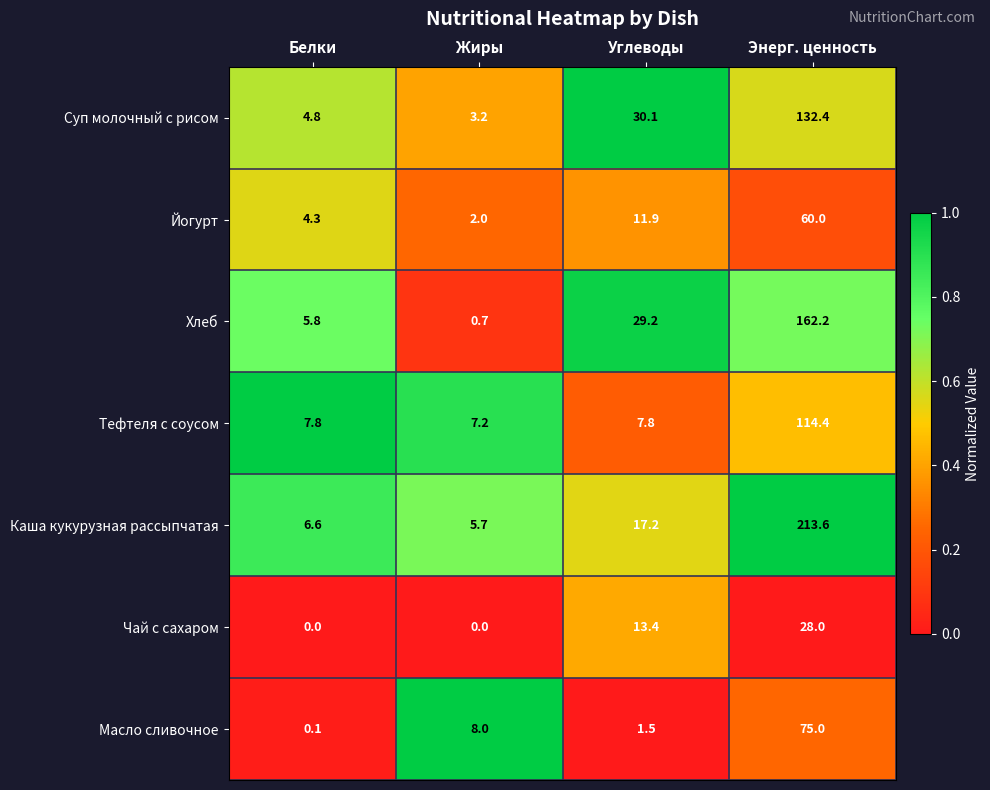

Count the number of categories in the chart.

4